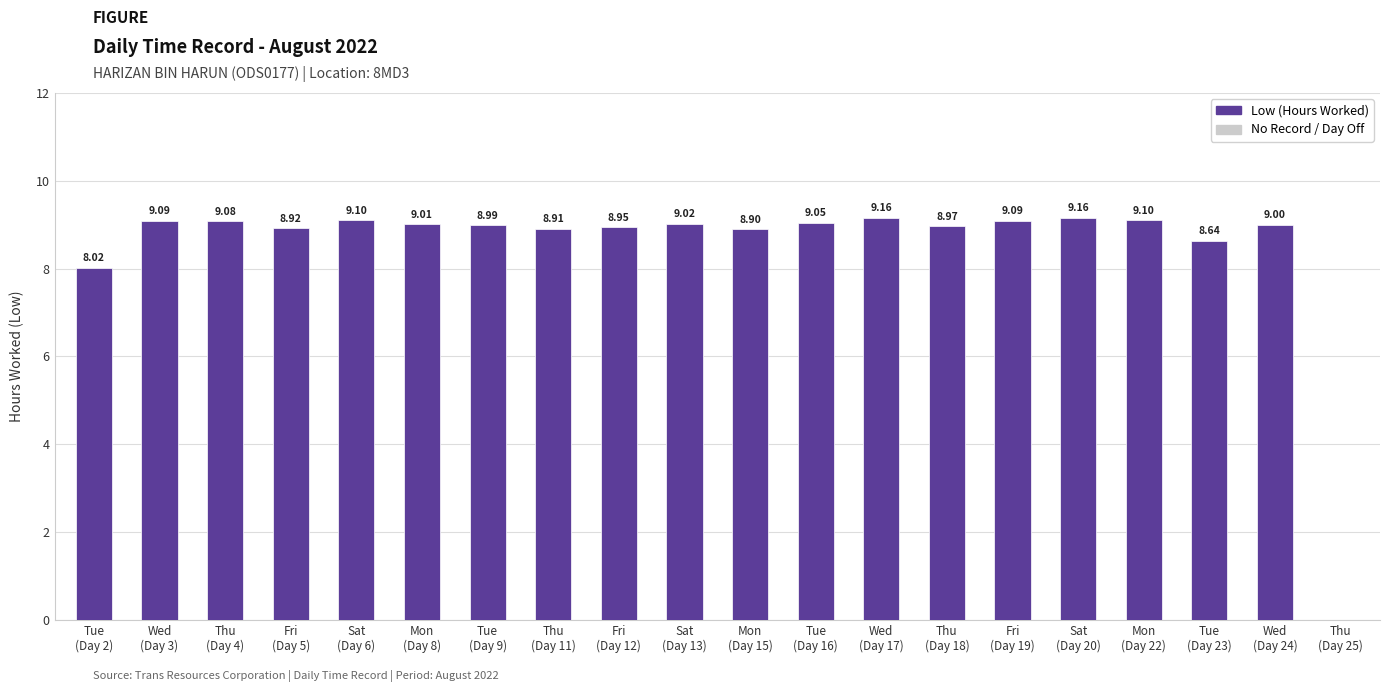

What is the sum of all values?

170.2